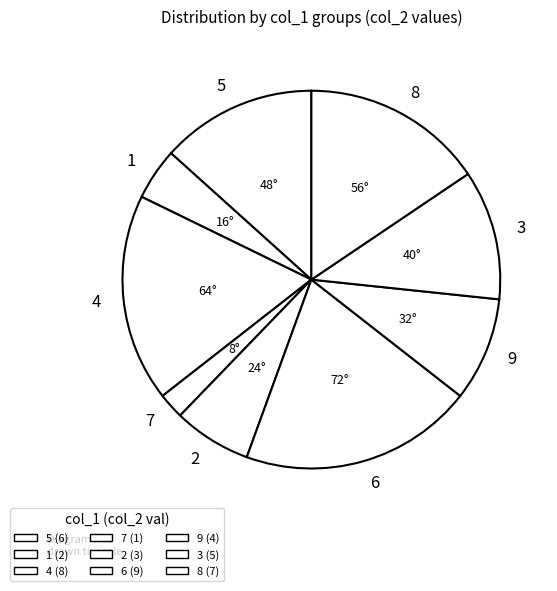

Is the sum of 3 and 1 greater than half?

No